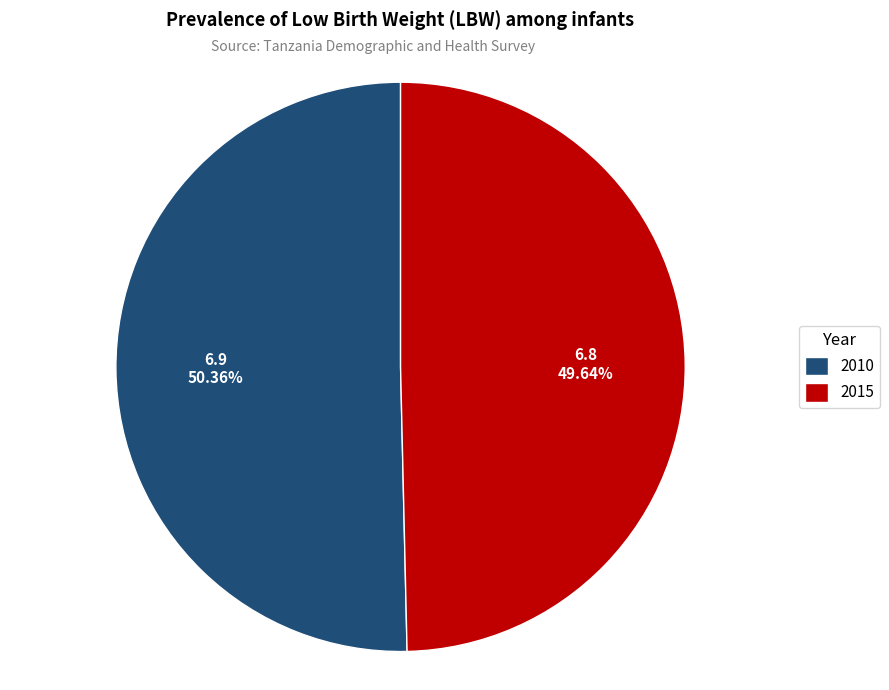

Between 2015 and 2010, which is larger?

2010